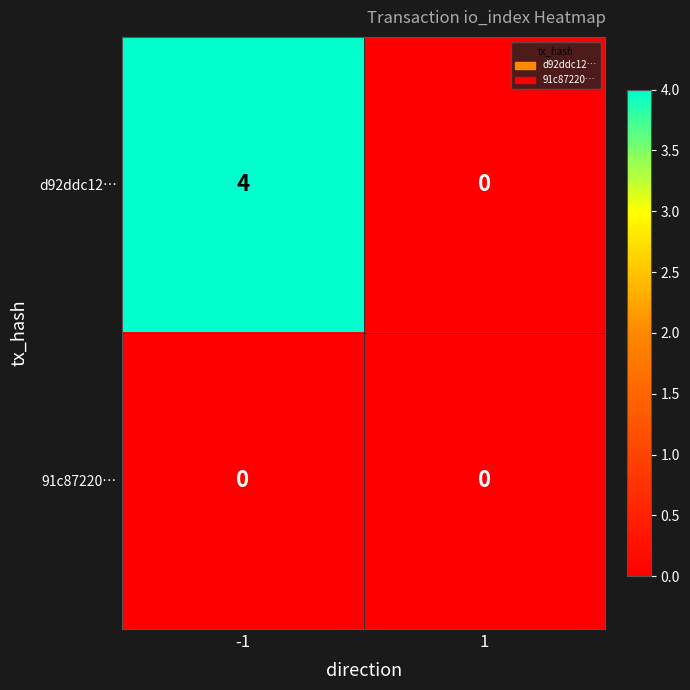

How many distinct data groups are displayed?

2